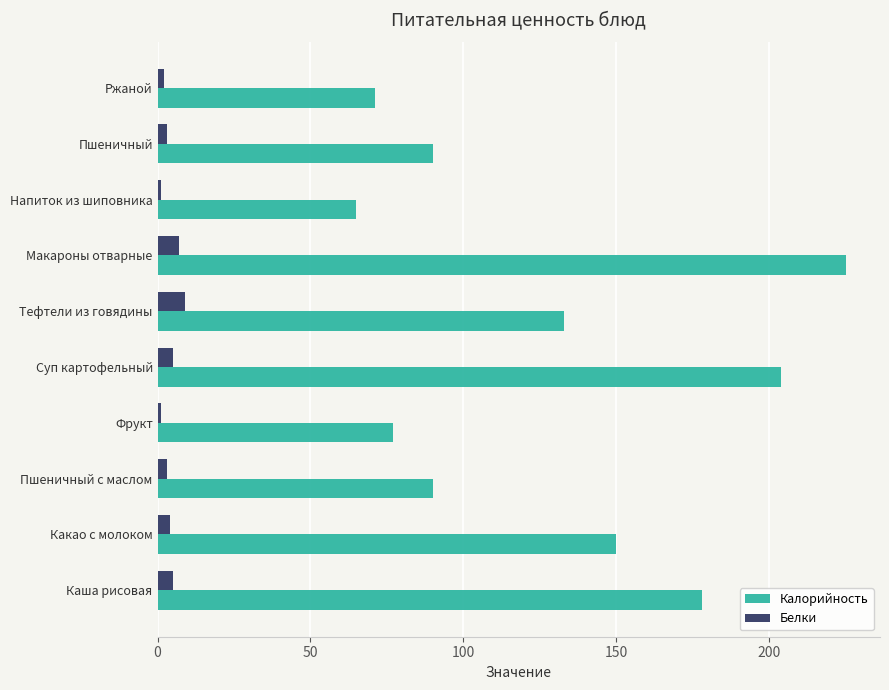

What is the average value of the Белки series?

4